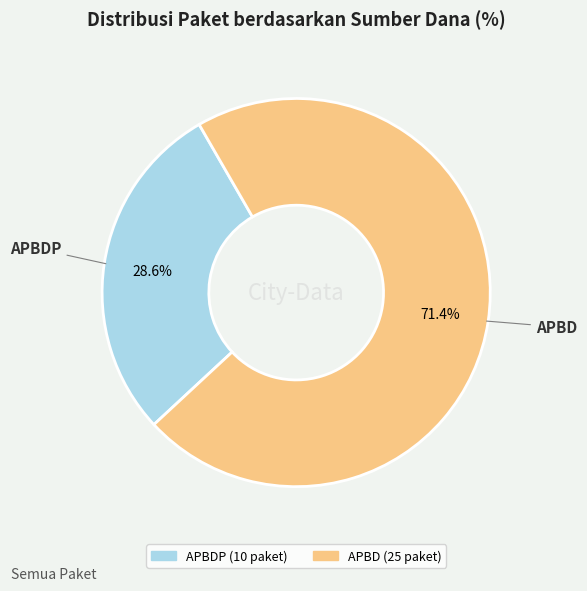

To the nearest percent, what is the difference between the largest and smallest slice percentages?

43%